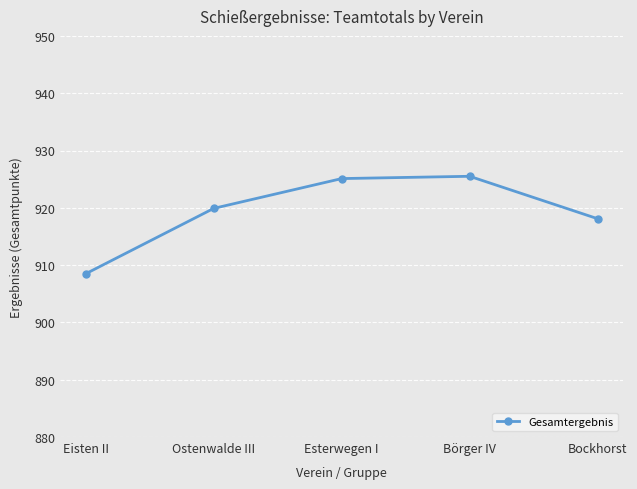

True or false: there are more than 2 points higher than both neighbors.

False